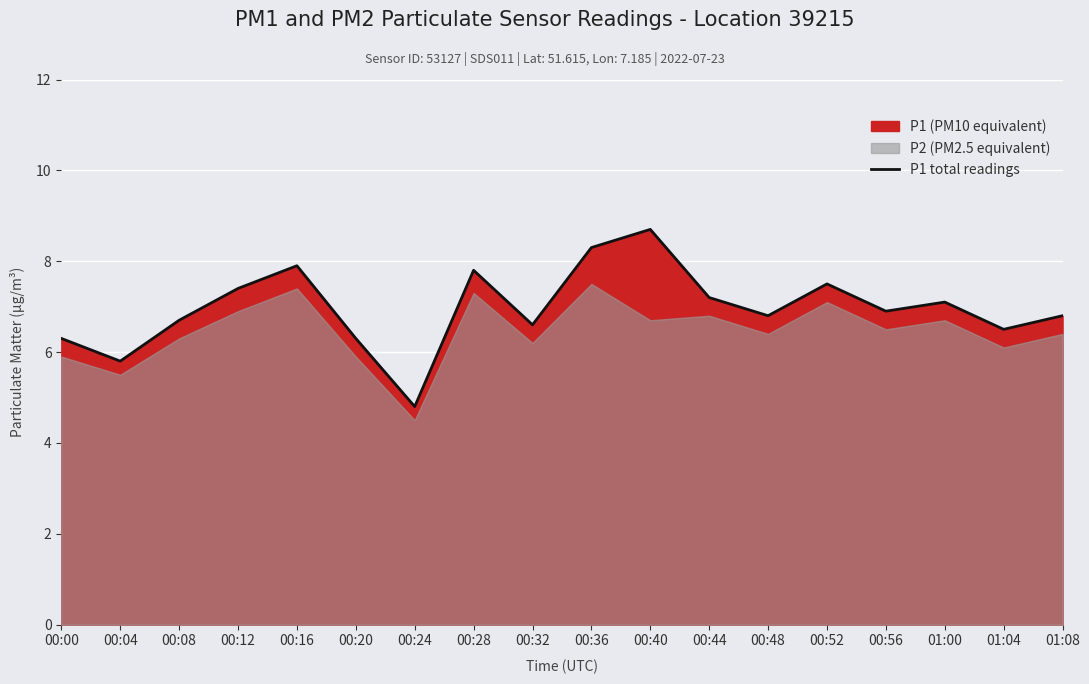

Reading right to left, what are all the values shown in this chart?

6.8	6.5	7.1	6.9	7.5	6.8	7.2	8.7	8.3	6.6	7.8	4.8	6.3	7.9	7.4	6.7	5.8	6.3